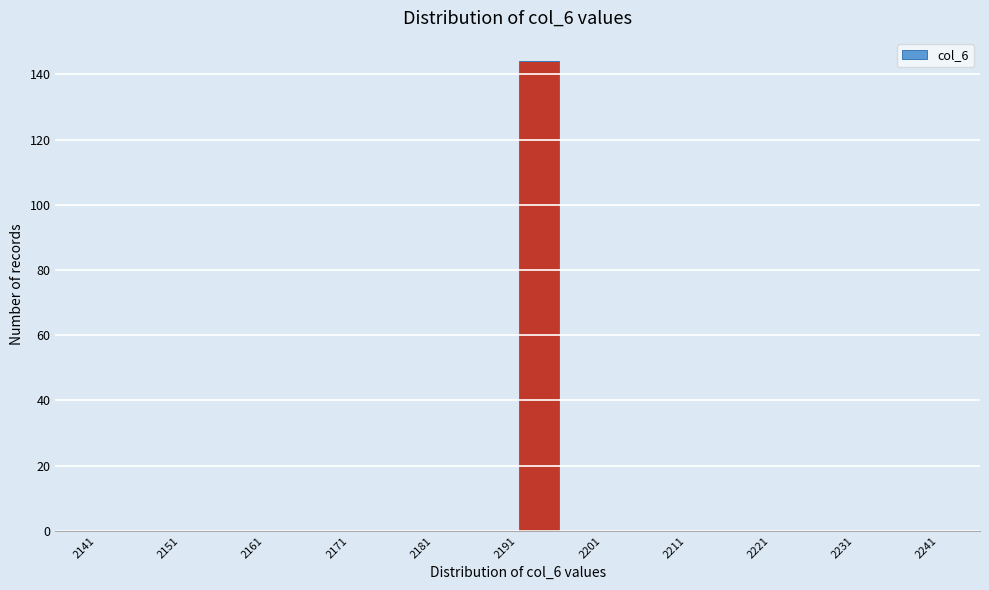

How tall is the bar that spans 2191 to 2196 on the x-axis? The values are not printed on the chart, so give them approximately, as read against the axis.

144